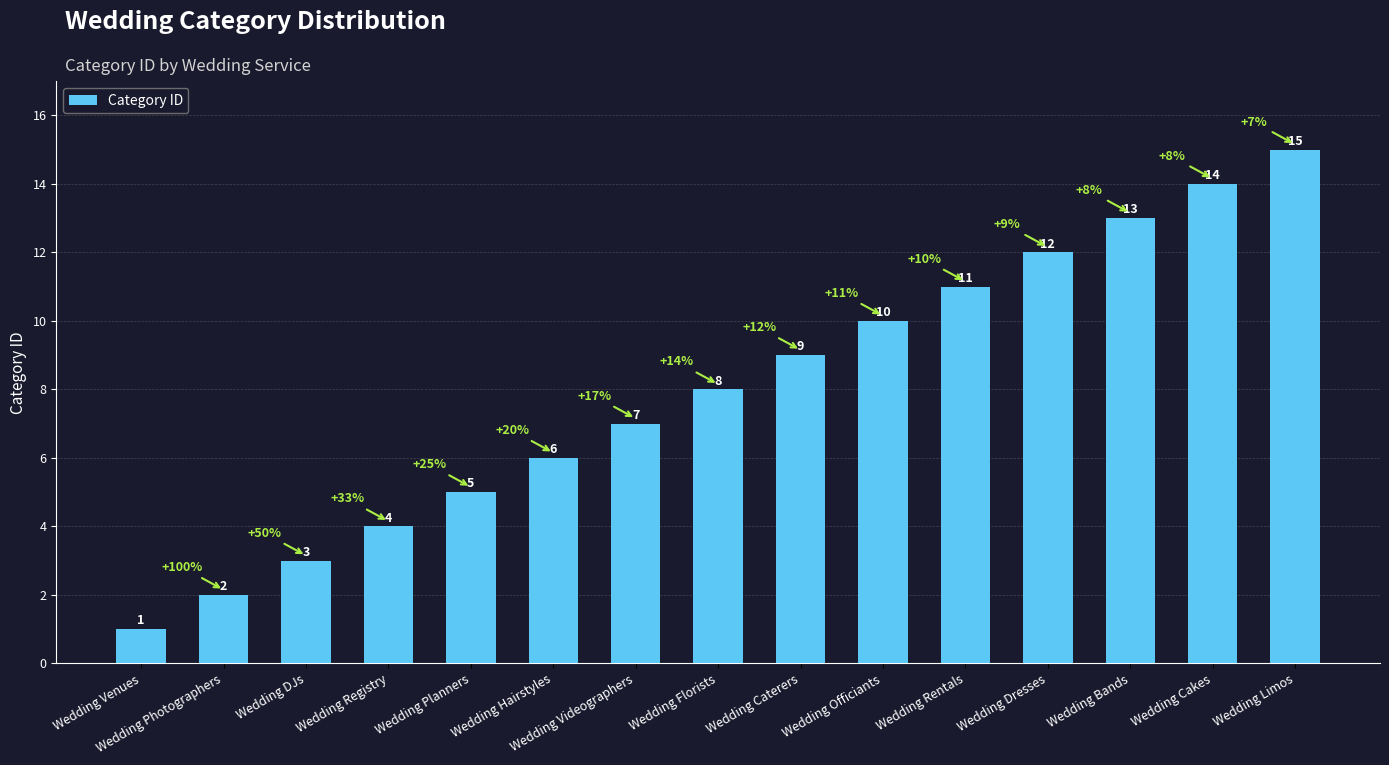

What is the average value?

8